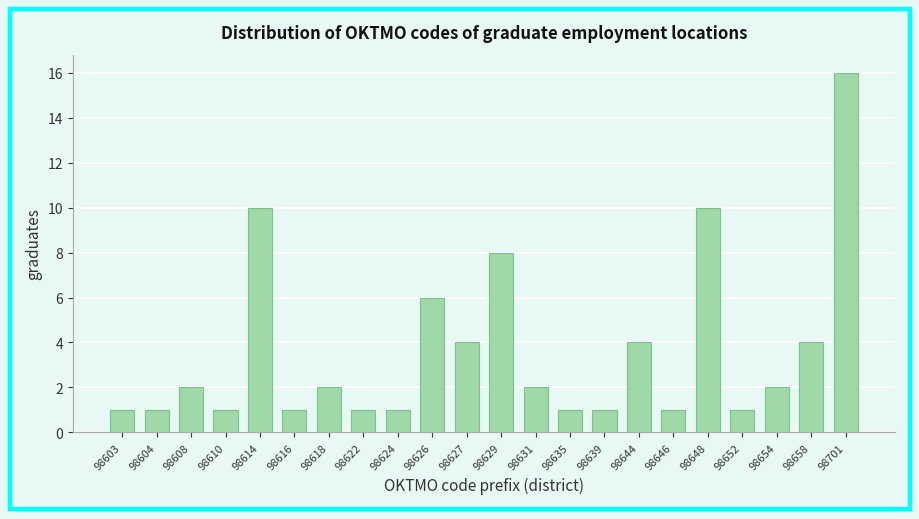

Reading left to right, transcribe all the data shown in this chart.

98603=1	98604=1	98608=2	98610=1	98614=10	98616=1	98618=2	98622=1	98624=1	98626=6	98627=4	98629=8	98631=2	98635=1	98639=1	98644=4	98646=1	98648=10	98652=1	98654=2	98658=4	98701=16